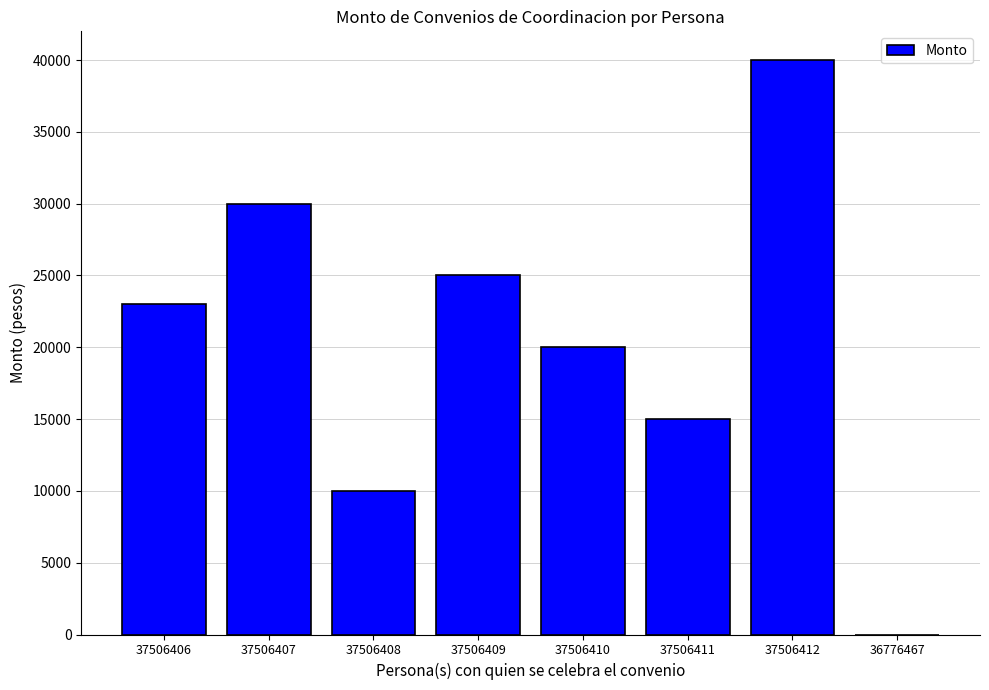

At which label is the value closest to 20000?

37506410